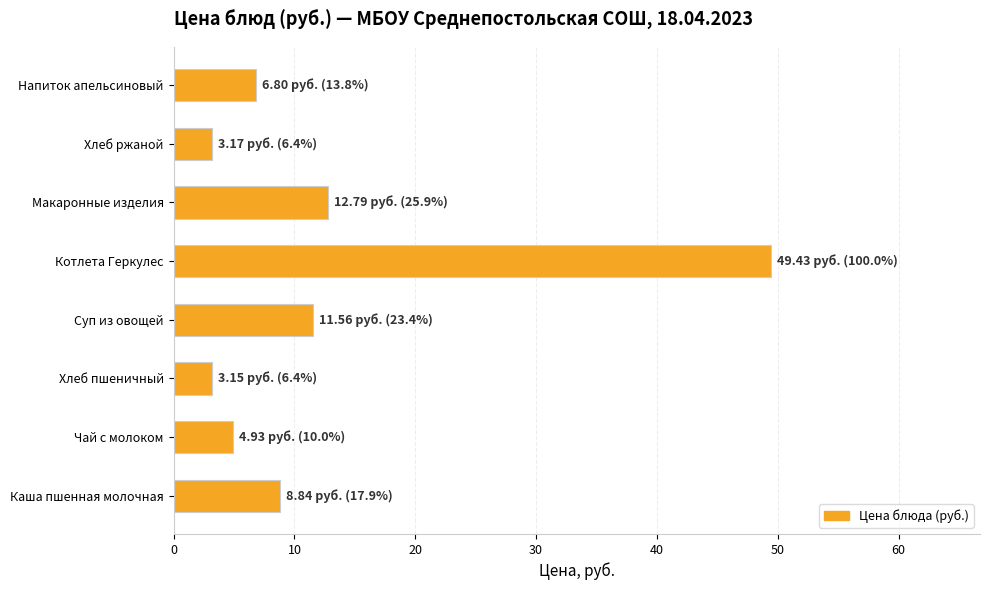

Read the value at Котлета Геркулес.

49.4